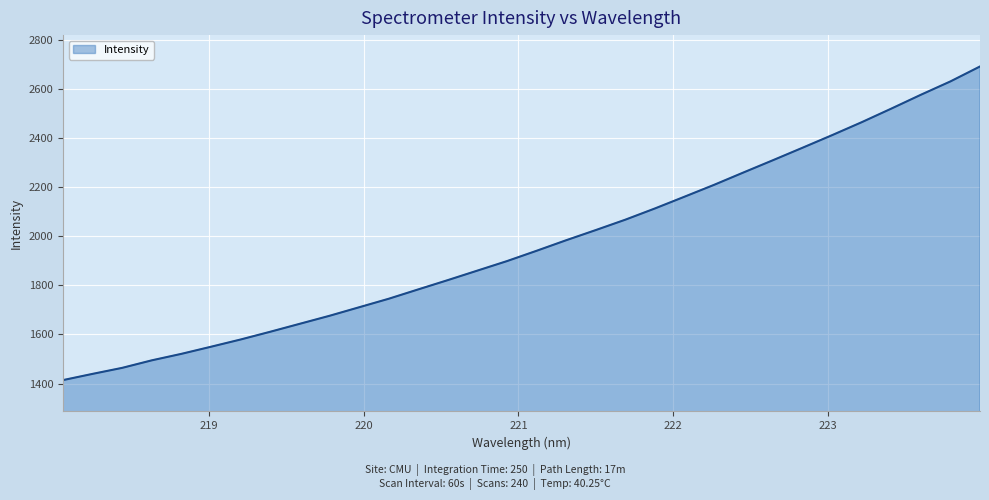

Count the number of data series in this chart.

1